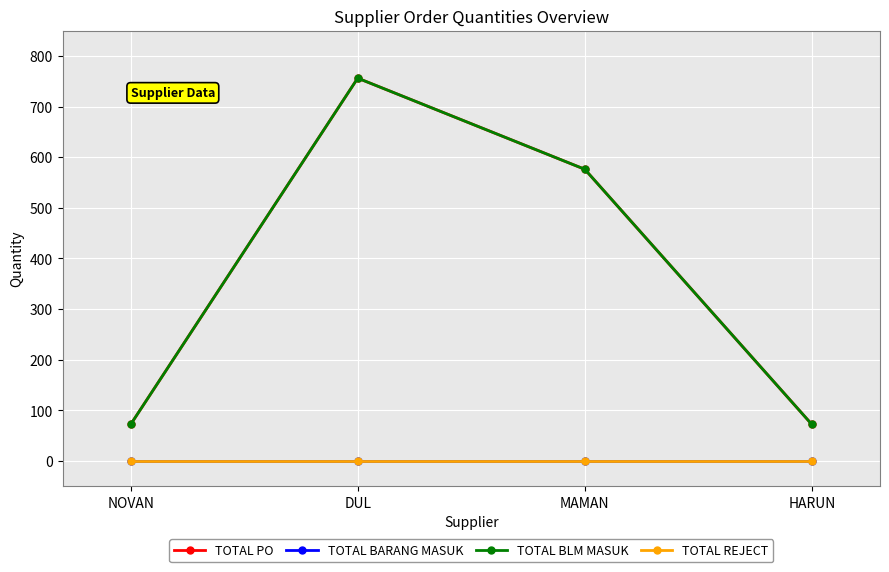

Reading right to left, extract all data points from this chart.

TOTAL PO: HARUN=72	MAMAN=576	DUL=756	NOVAN=72
TOTAL BARANG MASUK: HARUN=0	MAMAN=0	DUL=0	NOVAN=0
TOTAL BLM MASUK: HARUN=72	MAMAN=576	DUL=756	NOVAN=72
TOTAL REJECT: HARUN=0	MAMAN=0	DUL=0	NOVAN=0